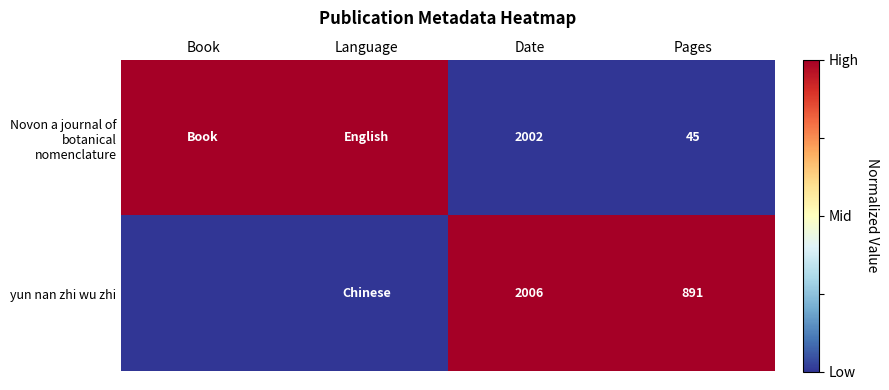

The yun nan zhi wu zhi series shows 2006 at Date. True or false?

True